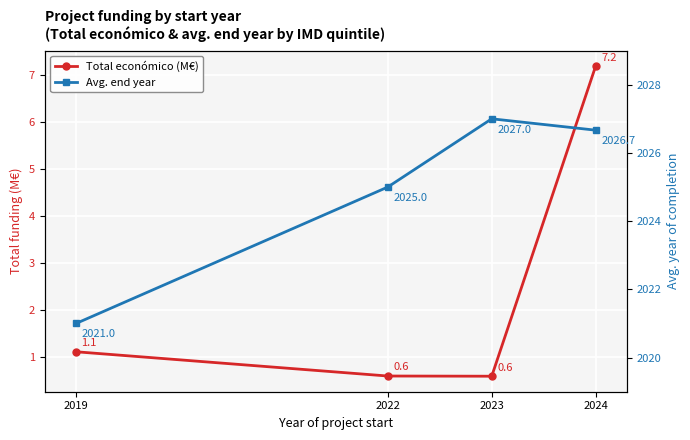

What is the sum of all Avg. end year values?

8099.7